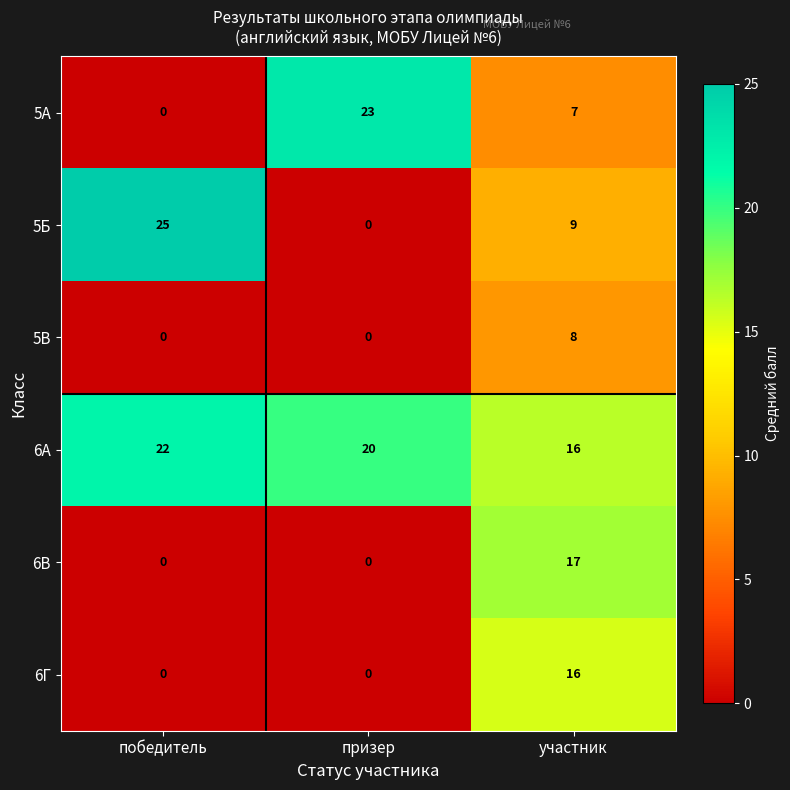

At which category is the sum across all series the highest?

участник